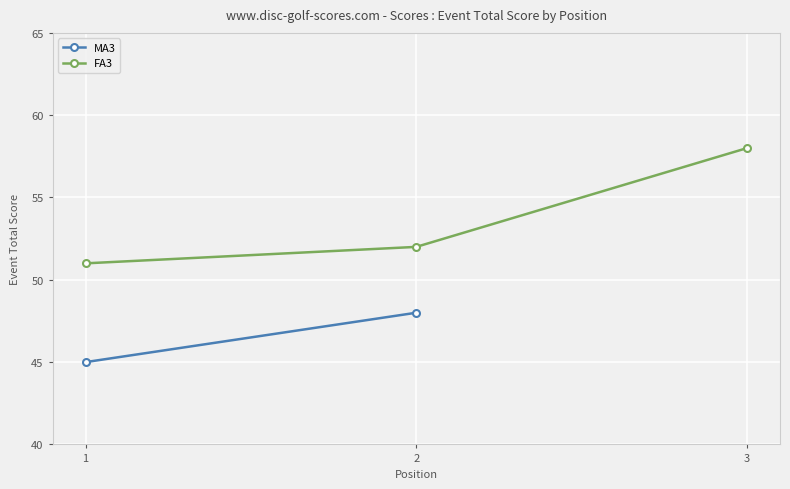

List the labels in order of value, largest first.

3, 2, 1